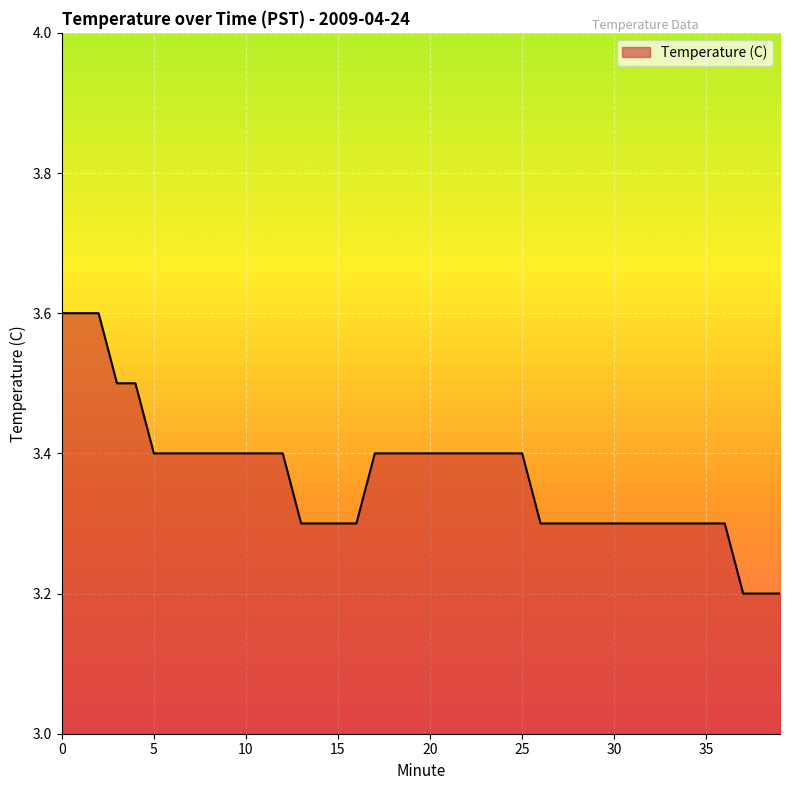

Reading left to right, what are all the values shown in this chart?

3.6	3.6	3.6	3.5	3.5	3.4	3.4	3.4	3.4	3.4	3.4	3.4	3.4	3.3	3.3	3.3	3.3	3.4	3.4	3.4	3.4	3.4	3.4	3.4	3.4	3.4	3.3	3.3	3.3	3.3	3.3	3.3	3.3	3.3	3.3	3.3	3.3	3.2	3.2	3.2